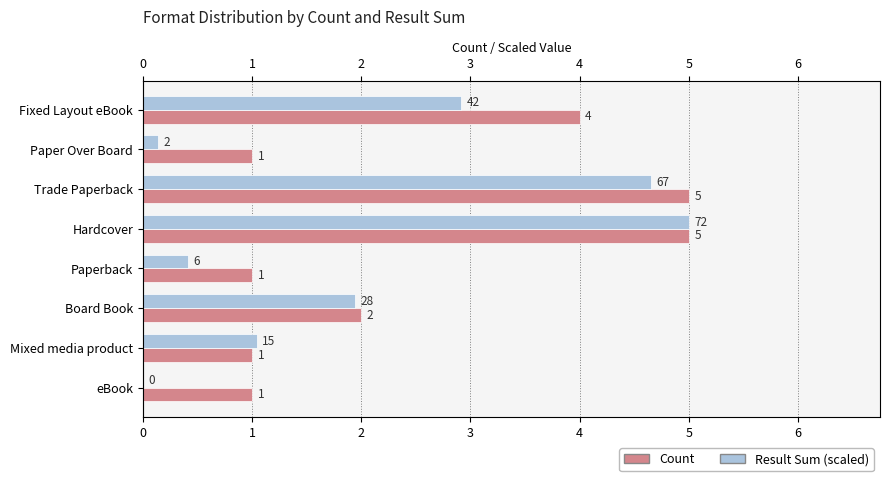

Which has a higher value, Hardcover or Board Book?

Hardcover